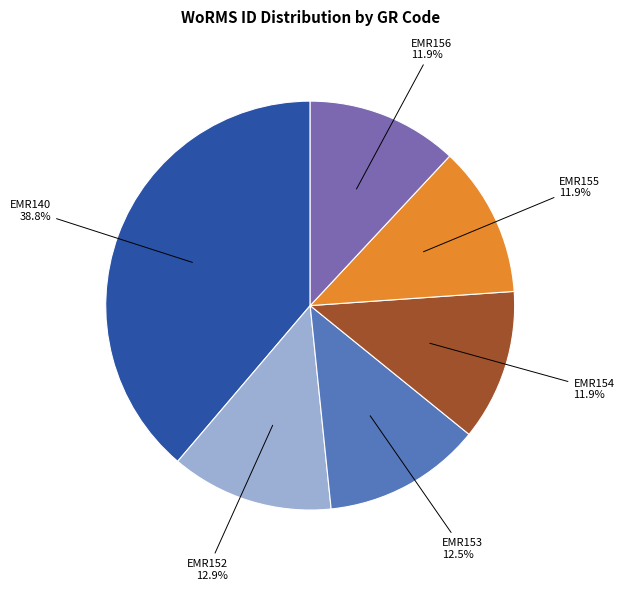

Between EMR140 and EMR156, which is larger?

EMR140